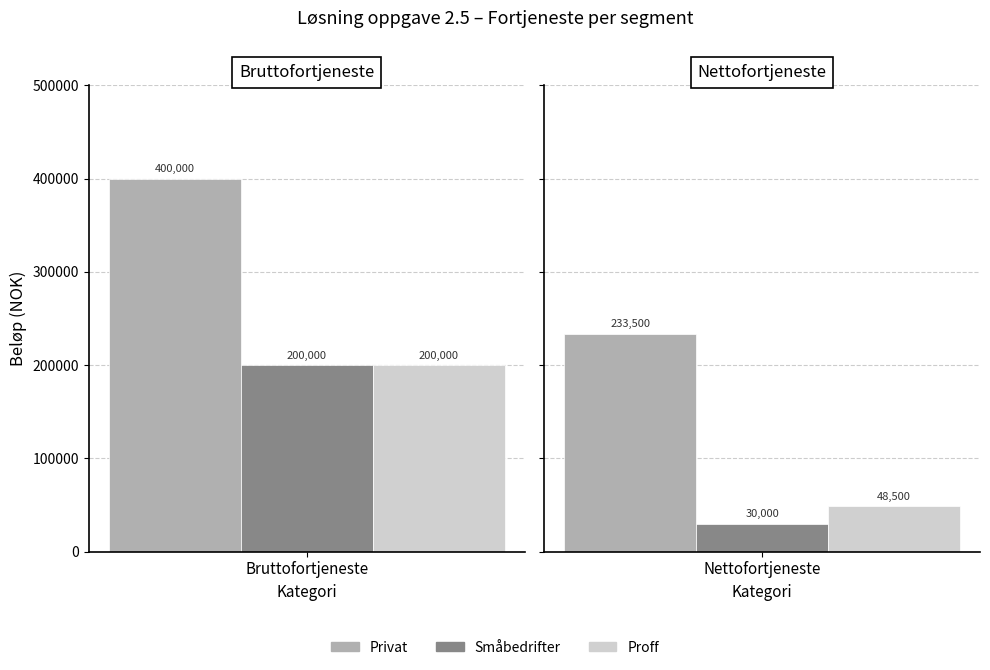

At which category is the sum across all series the highest?

Bruttofortjeneste